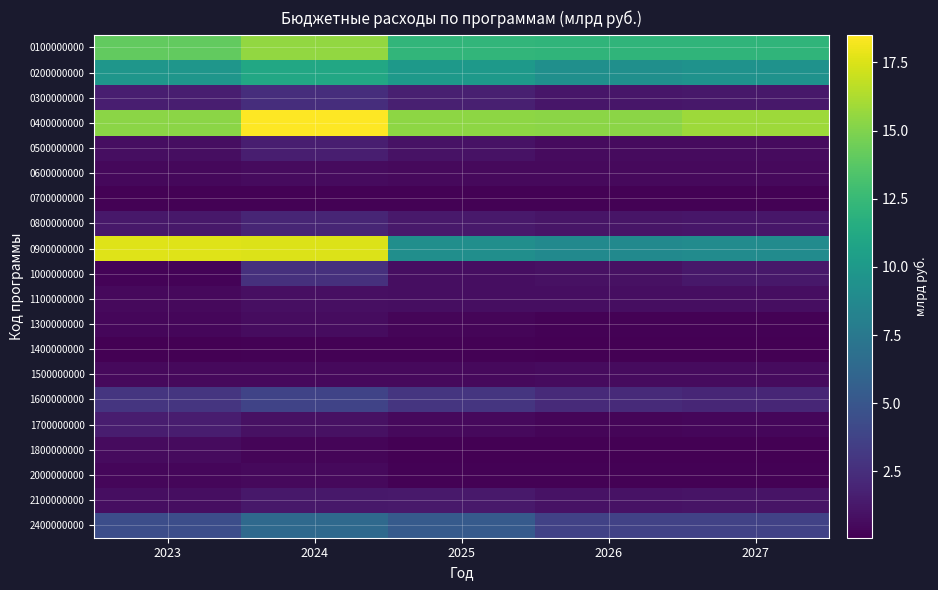

At how many categories does at least one series exceed 1?

5